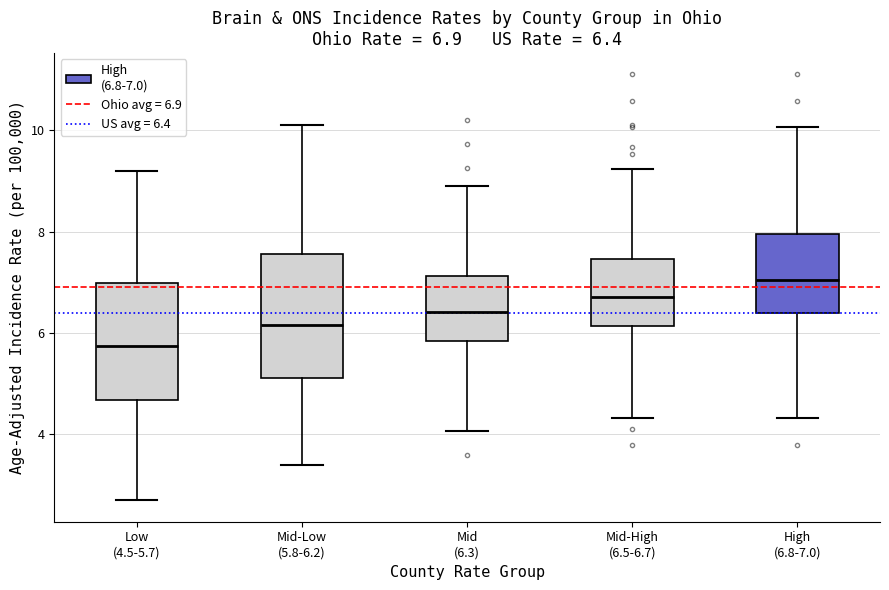

Which box has the lowest median line?

Low (4.5-5.7)